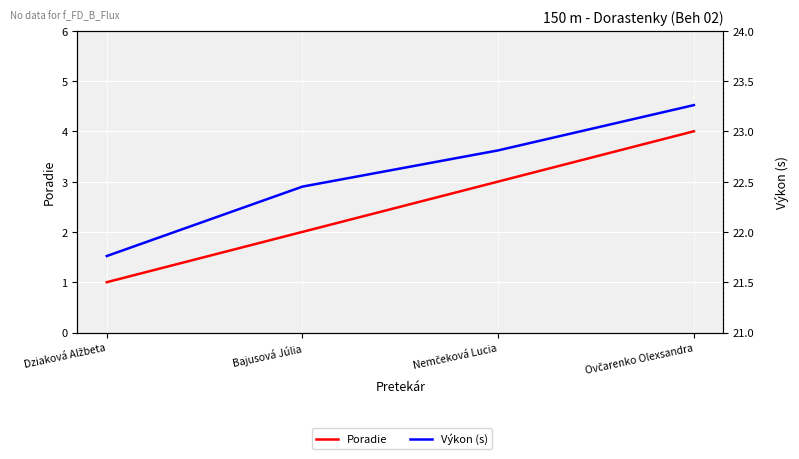

What is the sum of all Výkon (s) values?

90.3